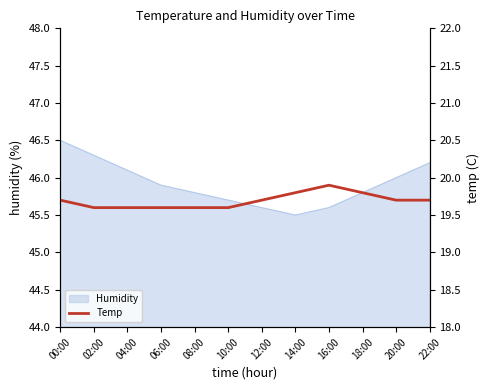

Is it true that Humidity equals 31.7 at 22:00?

False